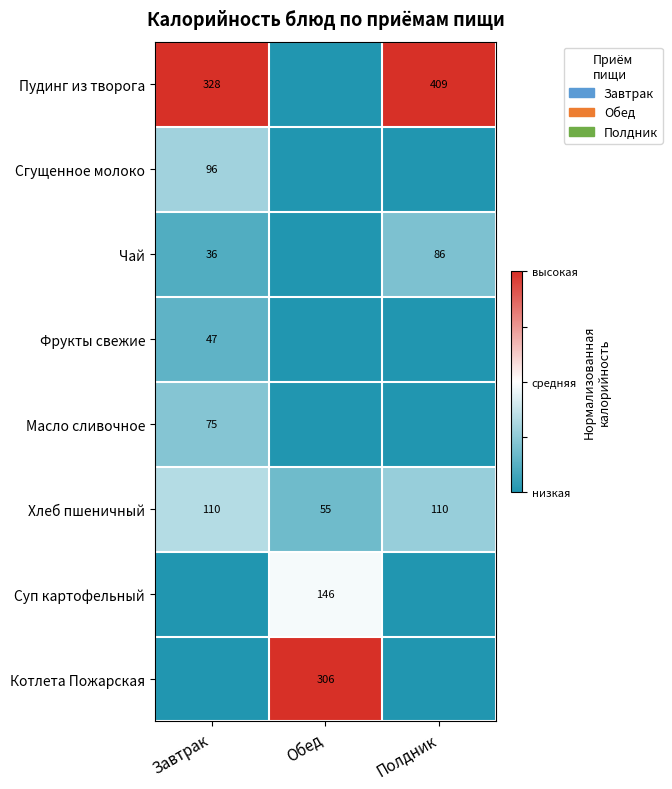

How many series are shown in this chart?

8